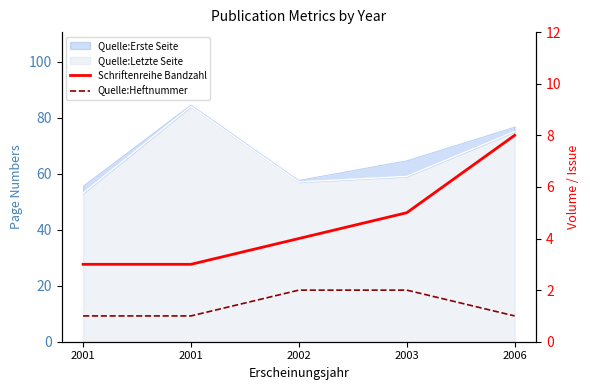

True or false: Schriftenreihe Bandzahl has more than 2 points higher than both neighbors.

False